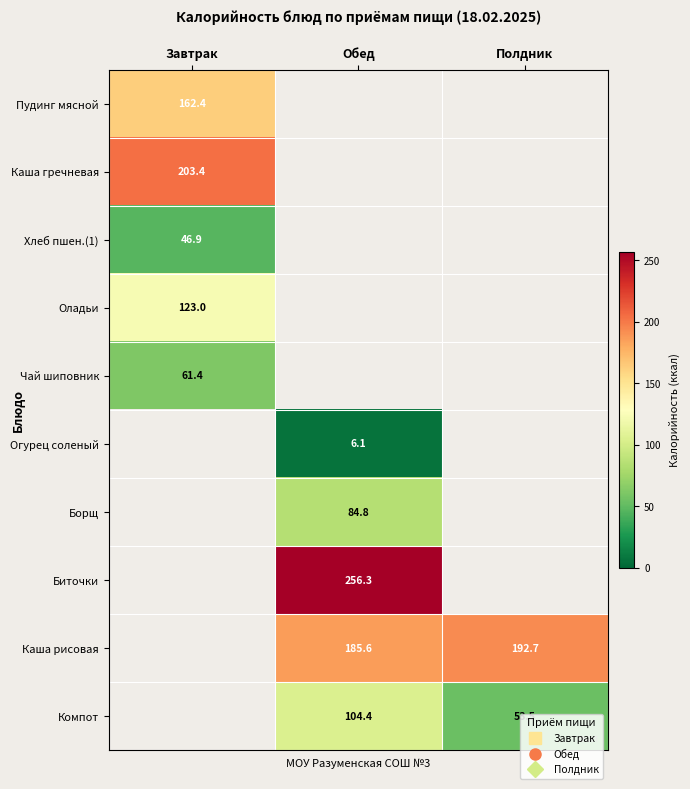

How many distinct data groups are displayed?

10